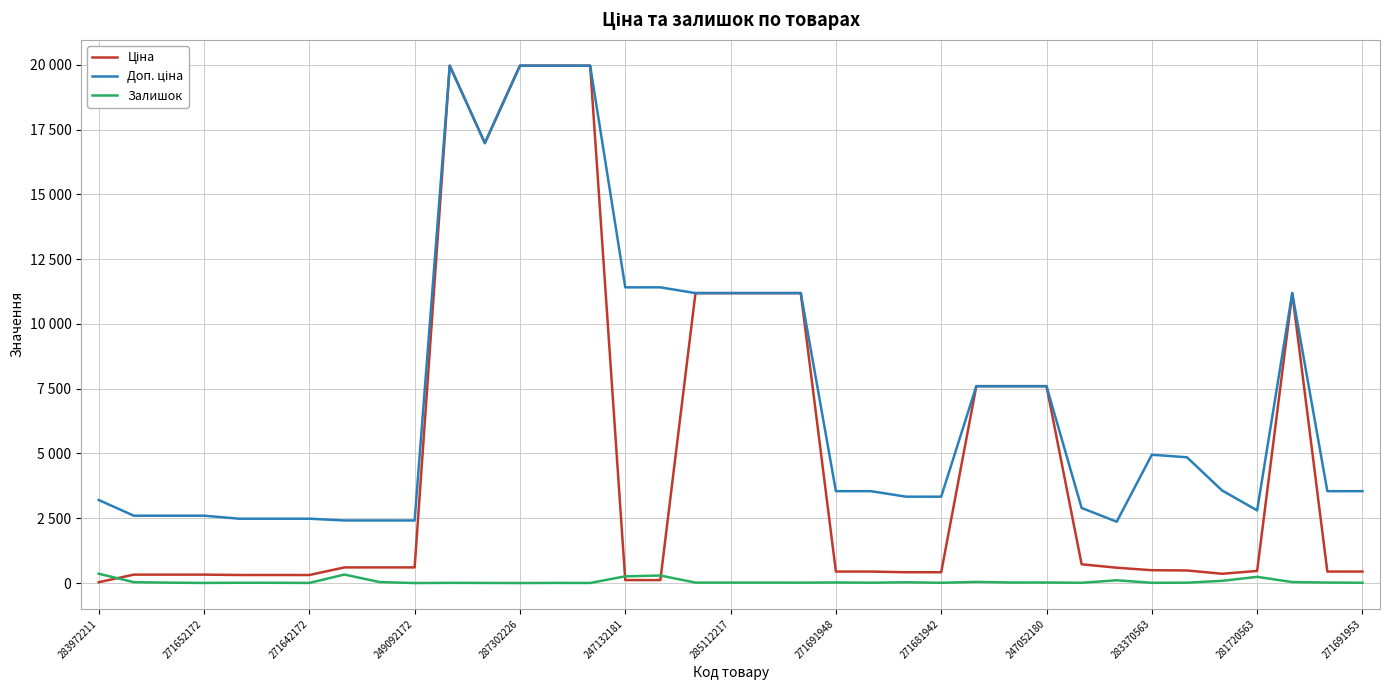

Does the chart have visible grid lines?

Yes